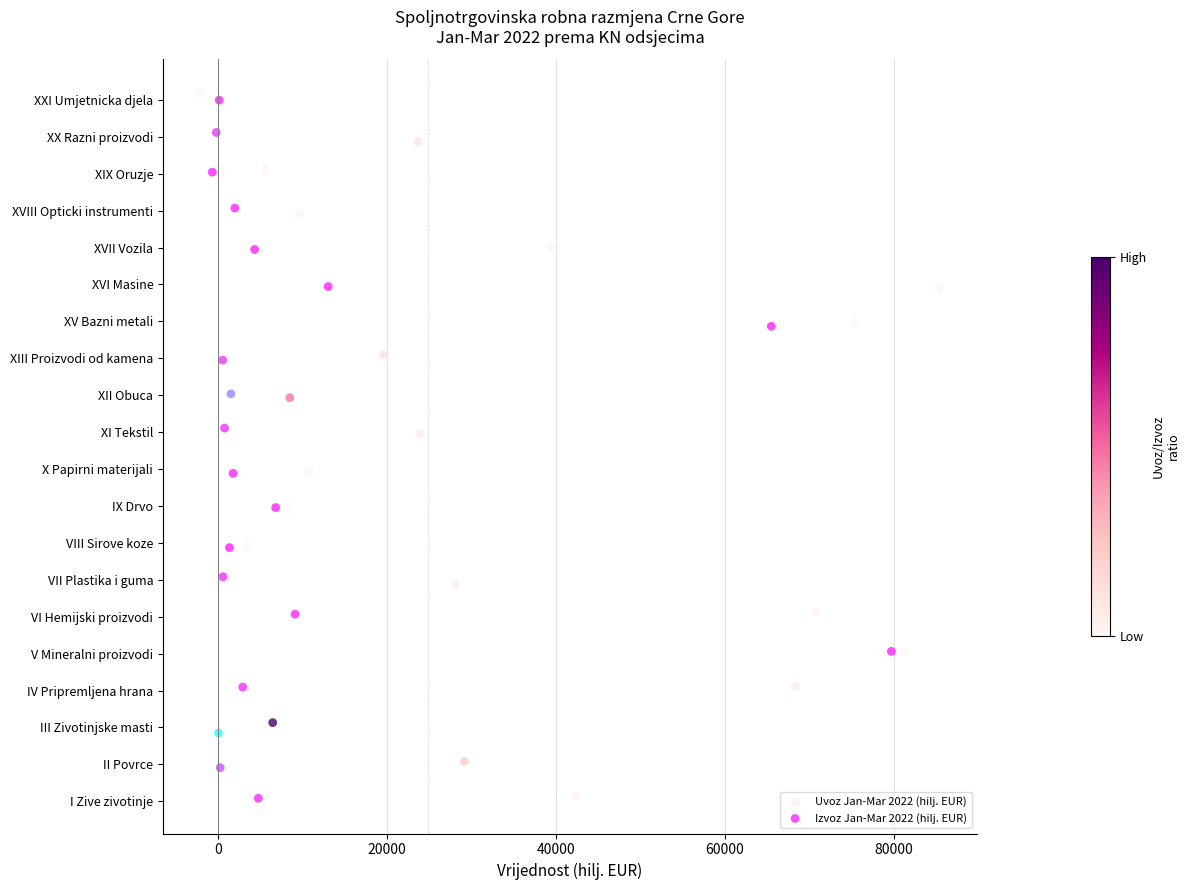

What are all the series names shown in the legend?

Uvoz Jan-Mar 2022 (hilj. EUR), Izvoz Jan-Mar 2022 (hilj. EUR)